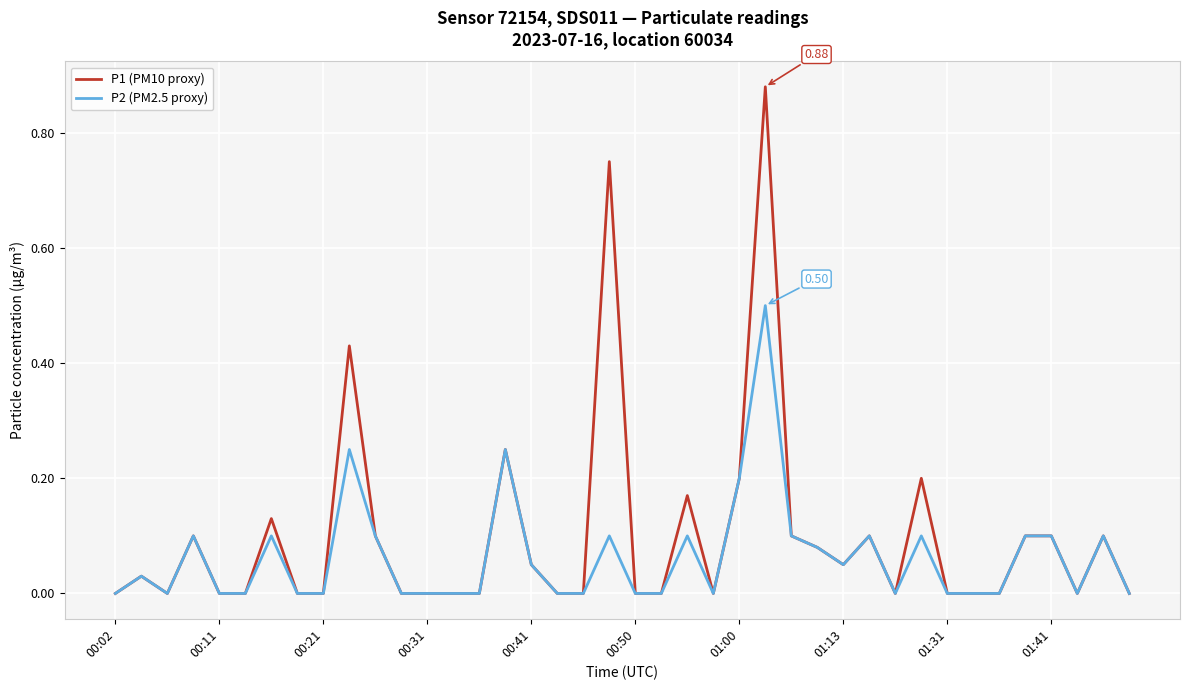

Which series has the widest spread of values?

P1 (PM10 proxy)